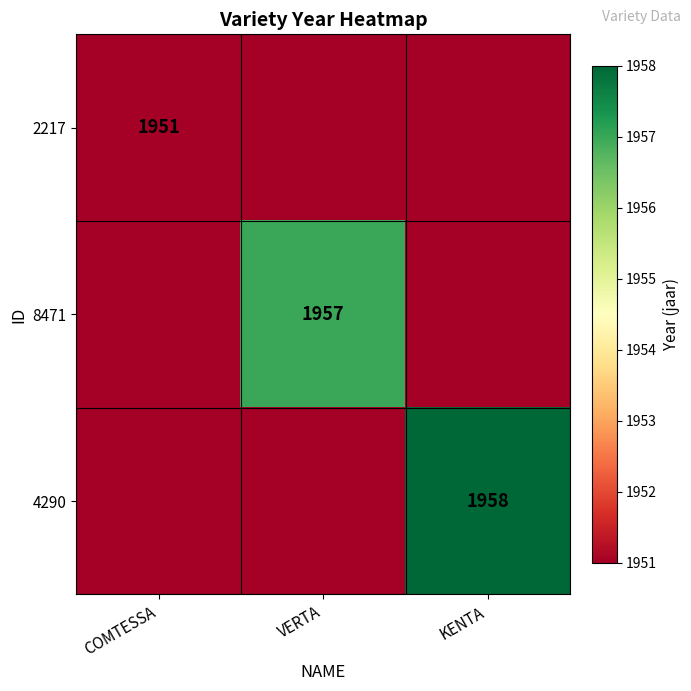

Which label corresponds to the smallest value in the chart?

COMTESSA